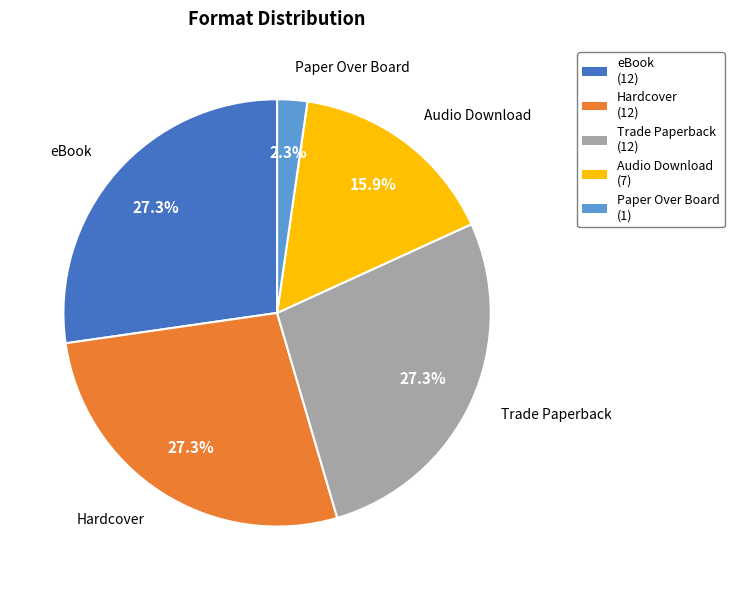

Is there a majority slice in this chart?

No